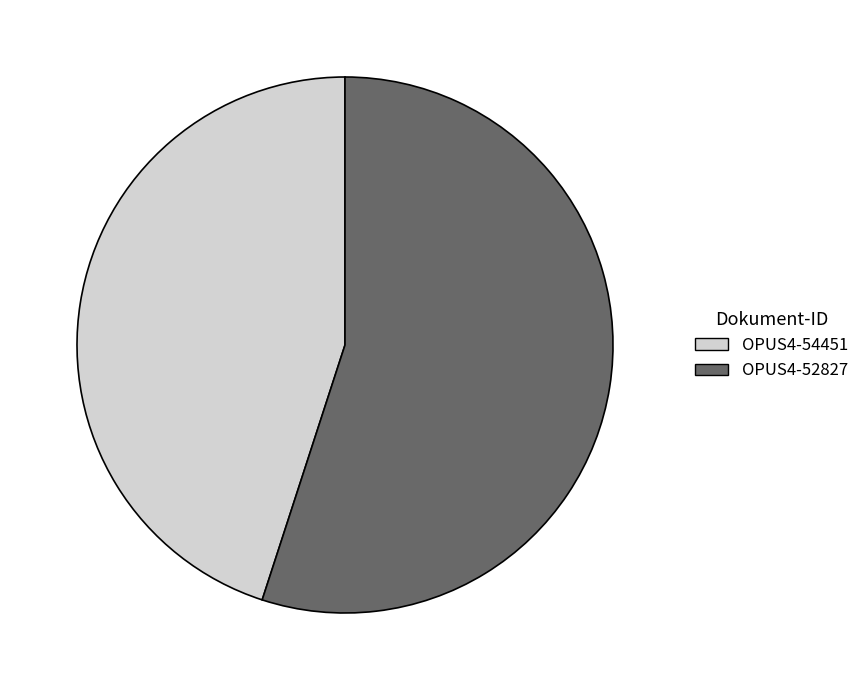

Combined, do OPUS4-54451 and OPUS4-52827 account for over 50%?

Yes